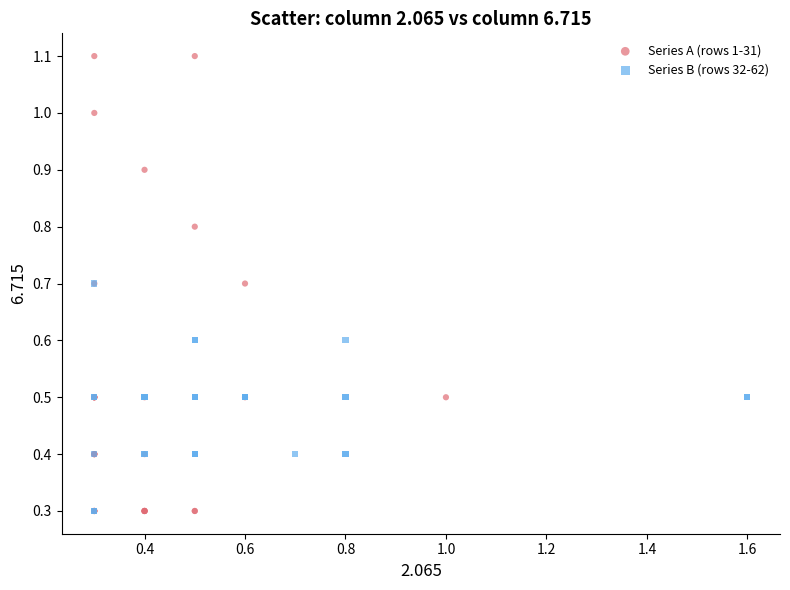

What are all the series names shown in the legend?

Series A (rows 1-31), Series B (rows 32-62)